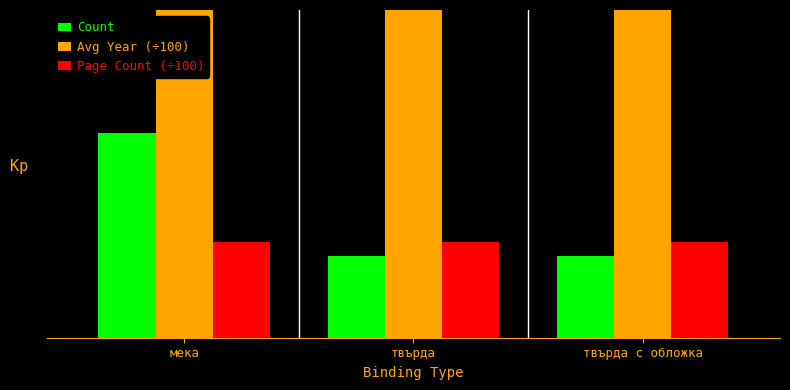

Reading left to right, what are all the values shown in this chart?

Count: 5.0	2.0	2.0
Avg Year (÷100): 19.9	19.6	19.7
Page Count (÷100): 2.3	2.3	2.3